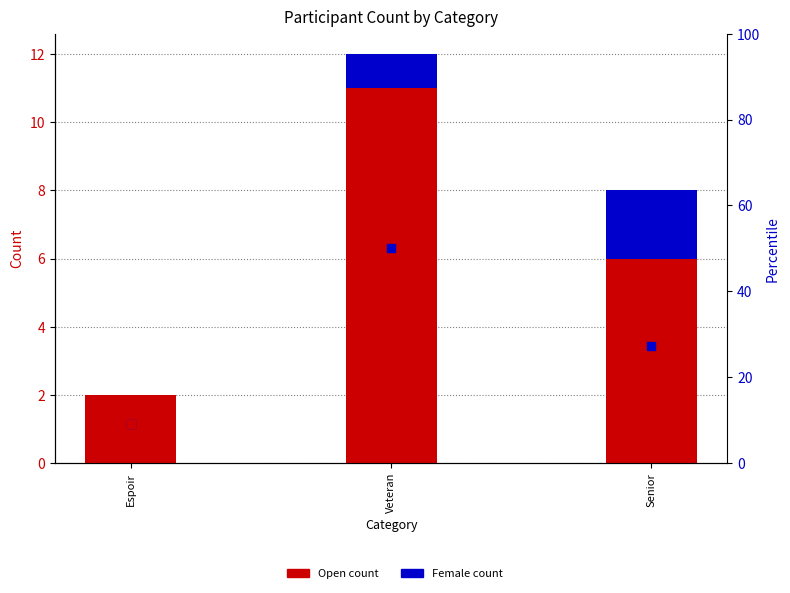

Which series reaches the minimum Y coordinate?

Female (count)